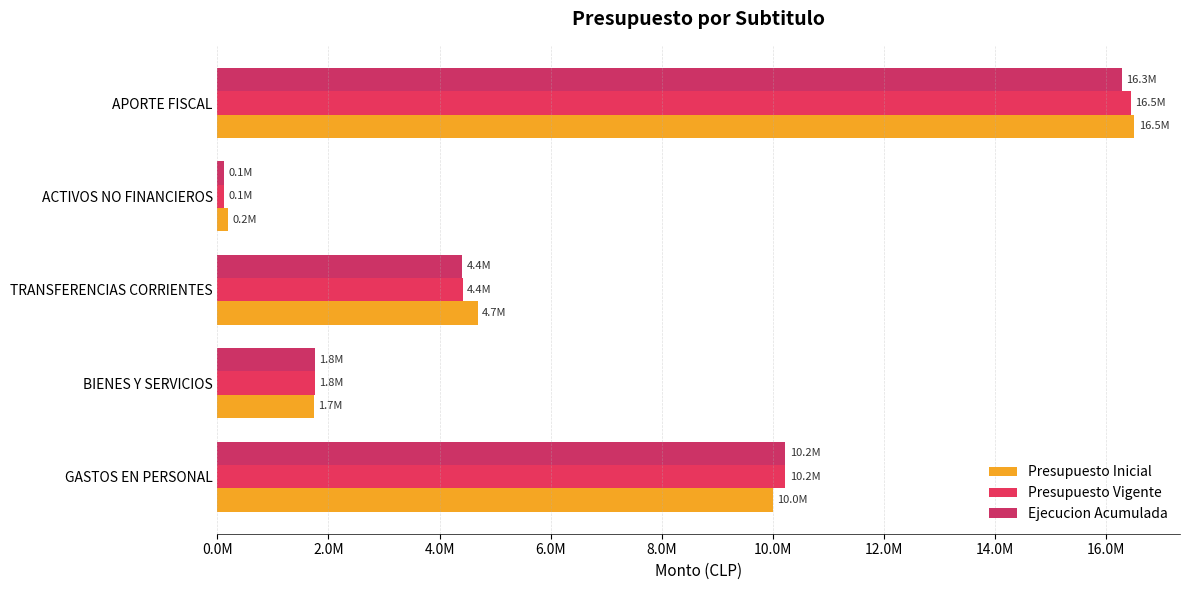

List the labels in order of Ejecucion Acumulada value, smallest first.

ACTIVOS NO FINANCIEROS, BIENES Y SERVICIOS, TRANSFERENCIAS CORRIENTES, GASTOS EN PERSONAL, APORTE FISCAL